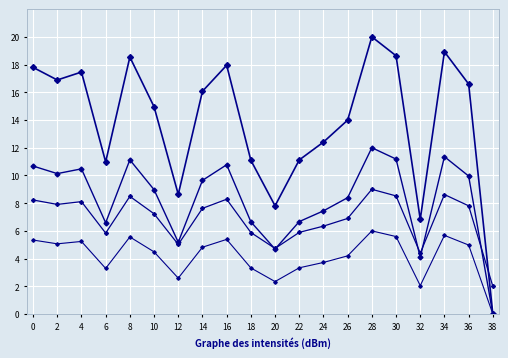

Count the number of data series in this chart.

4